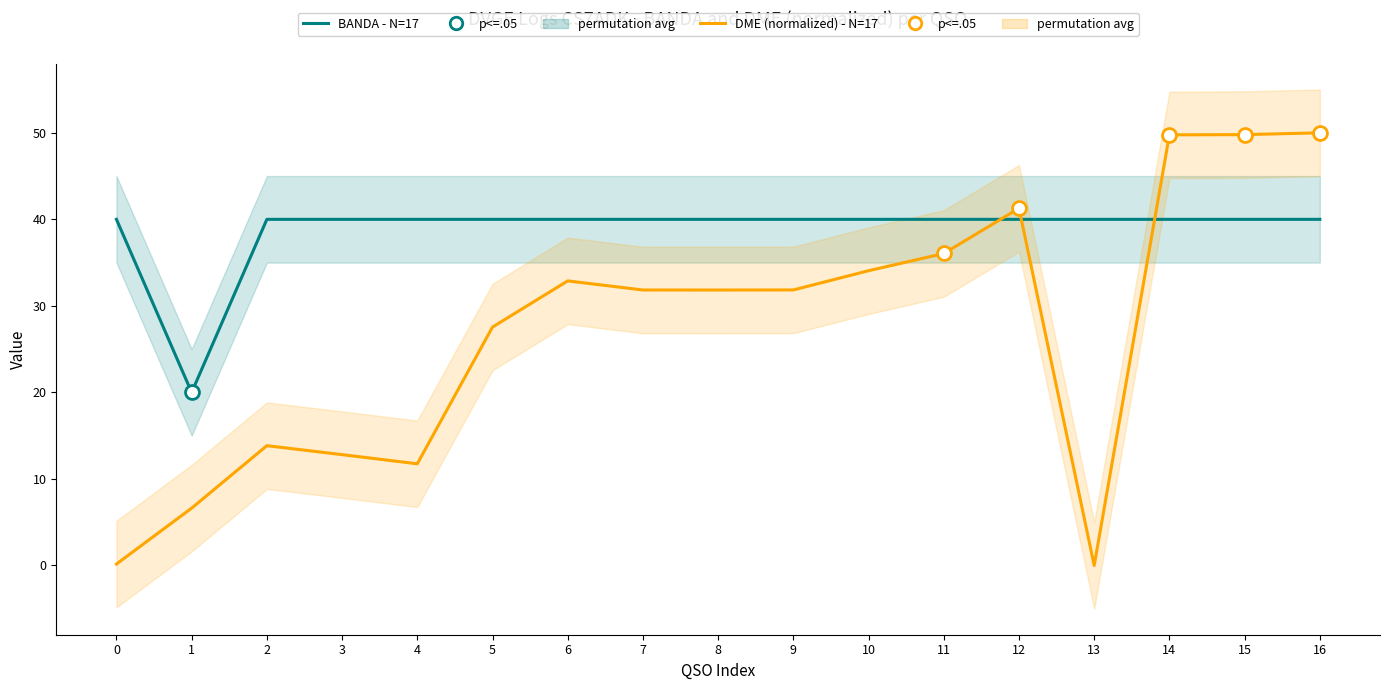

What is the difference between the DME (normalized) - N=17 values at 11 and 16?

13.9